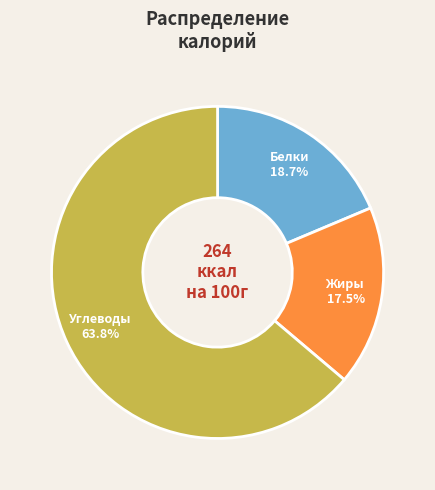

To the nearest percent, what is the difference between the largest and smallest slice percentages?

46%